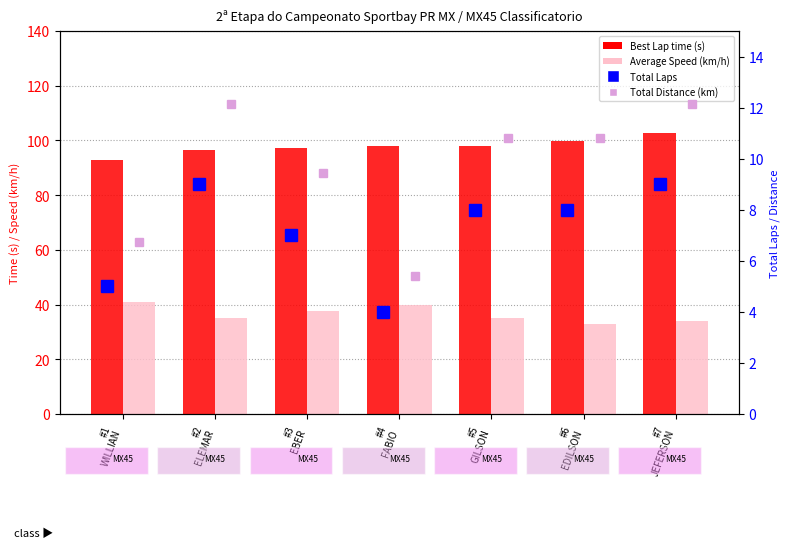

What position from the left is #1
WILLIAN?

1